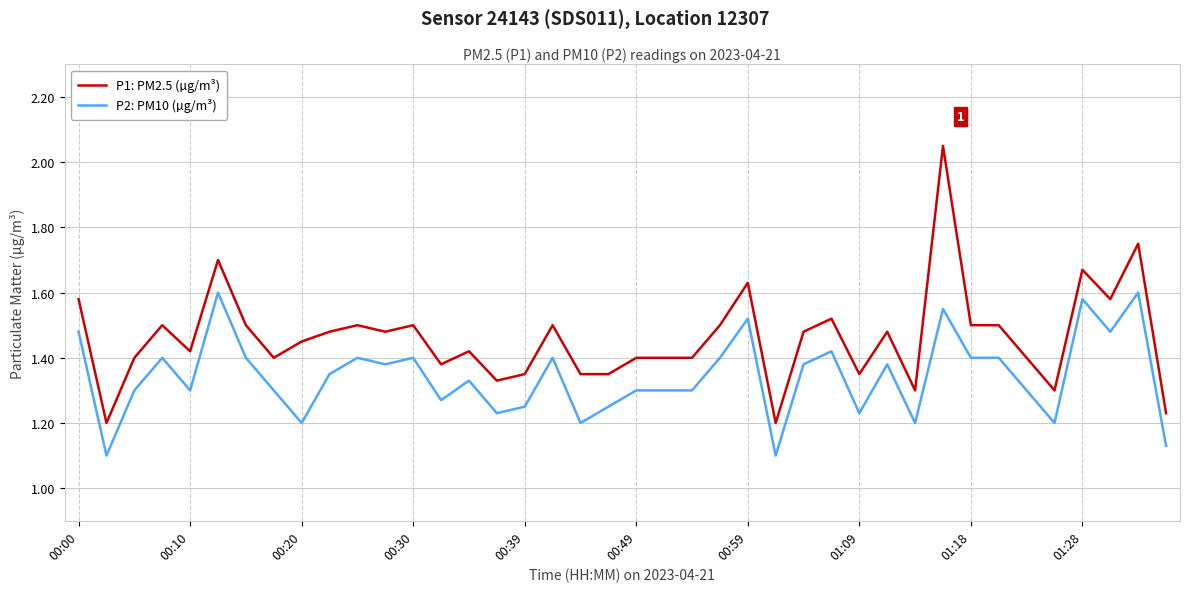

True or false: P2: PM10 (µg/m³) and P1: PM2.5 (µg/m³) intersect in this chart.

False